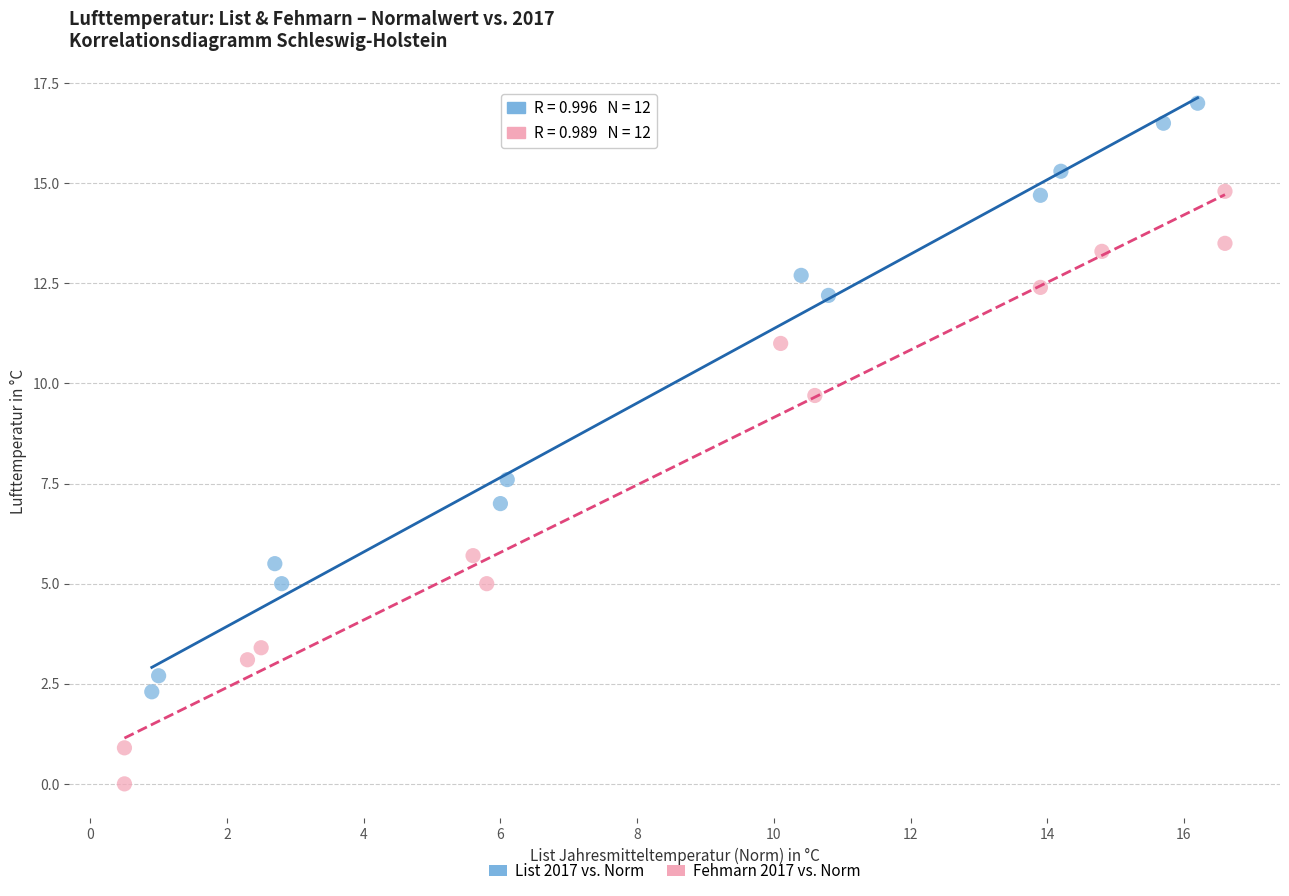

Which series reaches the minimum Y coordinate?

Fehmarn 2017 vs. Norm